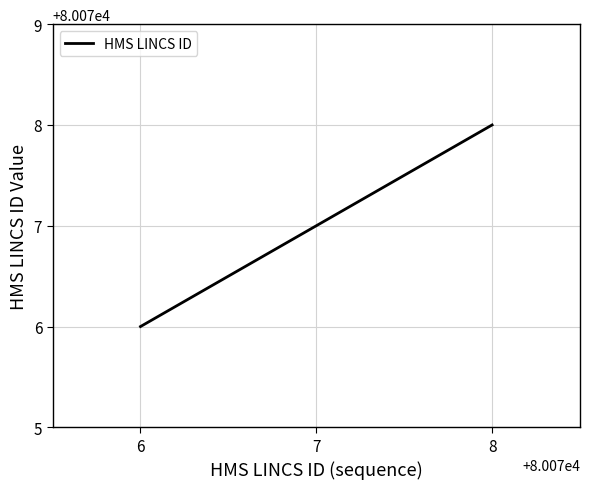

What is the sum of all values?

240231